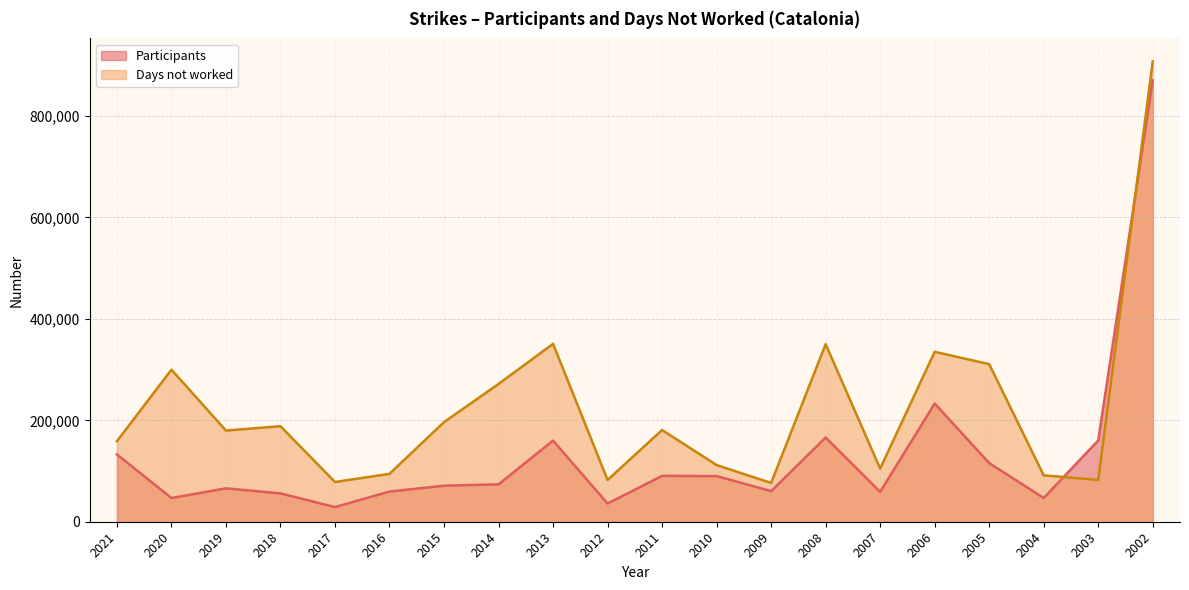

Which series has the largest total across all categories?

Days not worked